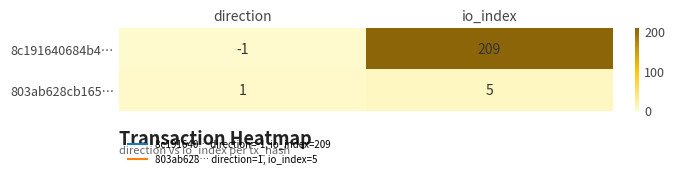

What is the sum of the 8c191640684b4… values at io_index and direction?

208